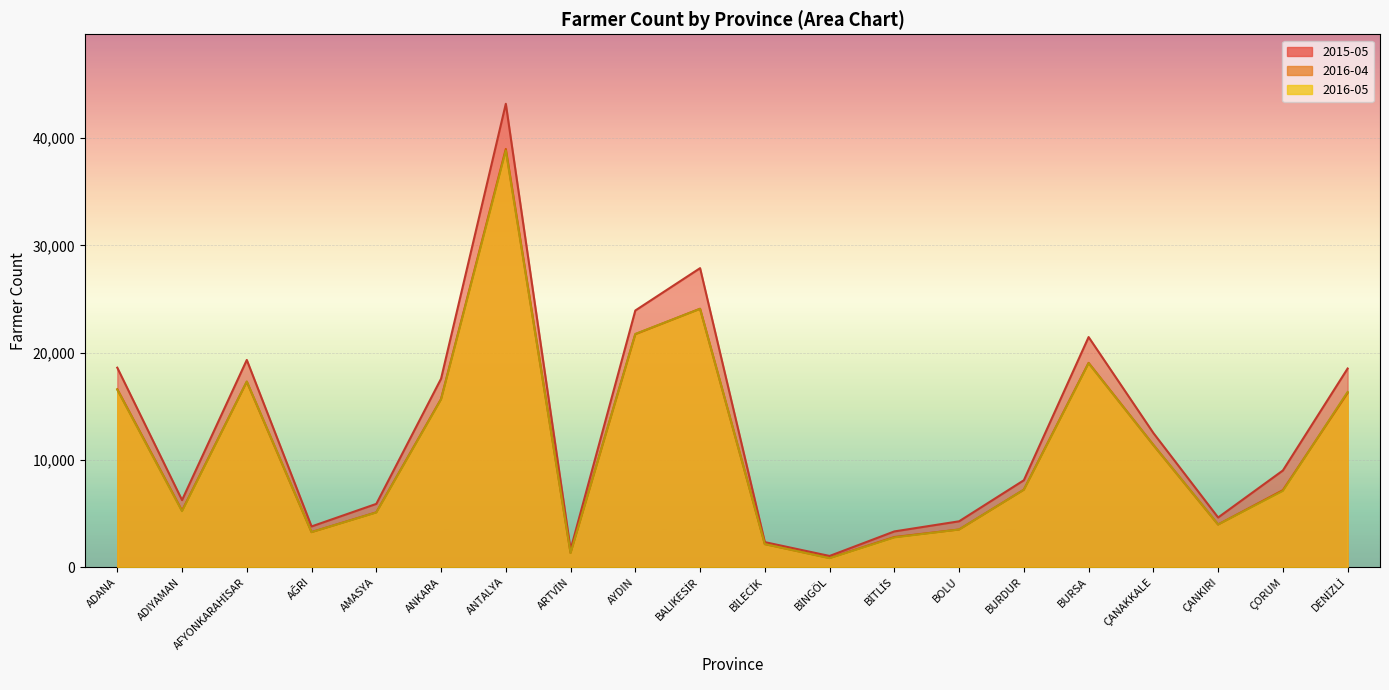

How many data points in 2016-04 are above 7215?

9